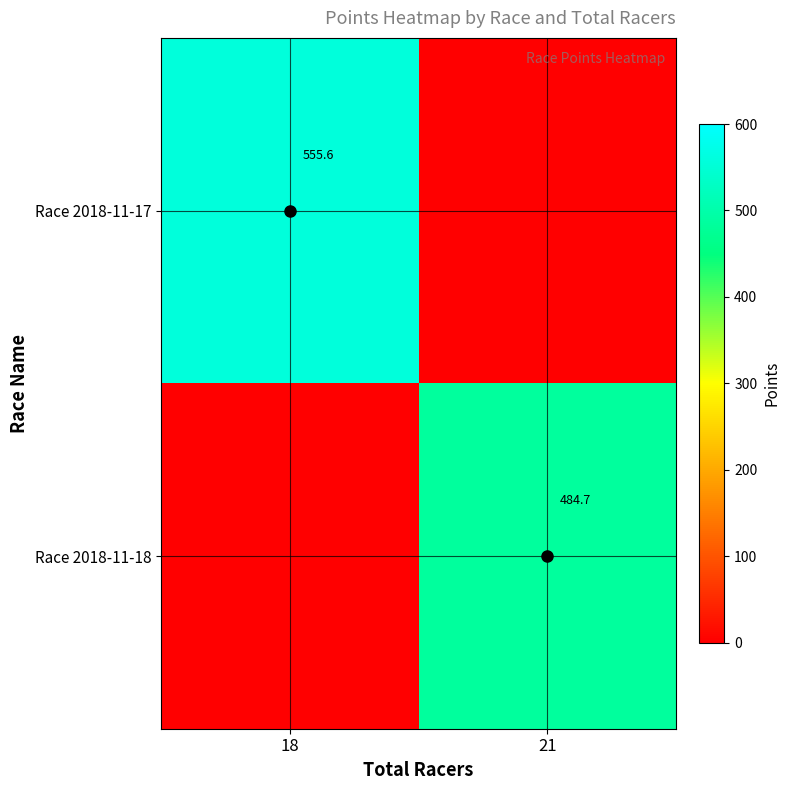

At which category is the sum across all series the highest?

18